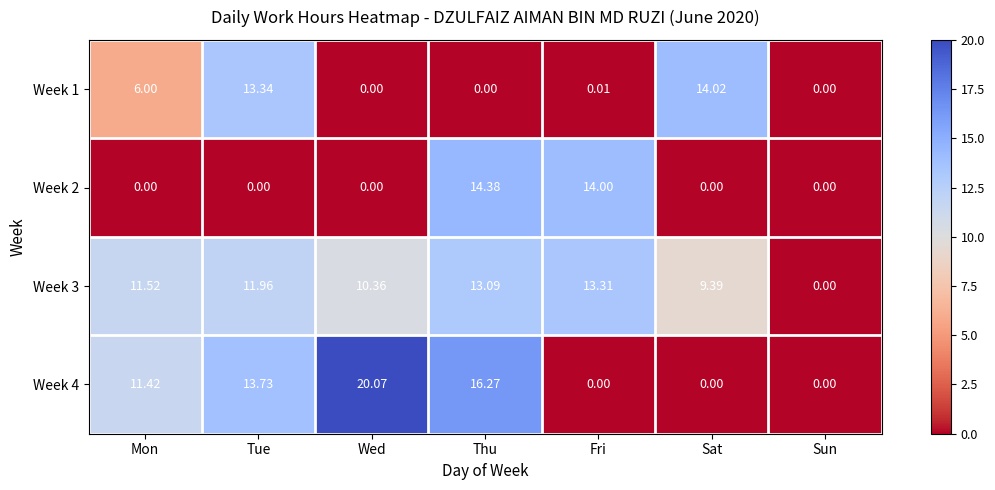

Which category has the highest value across all series?

Wed